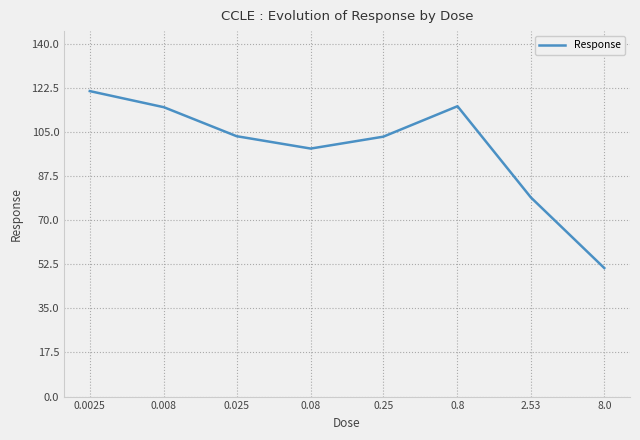

What is the smallest value displayed?

51.0